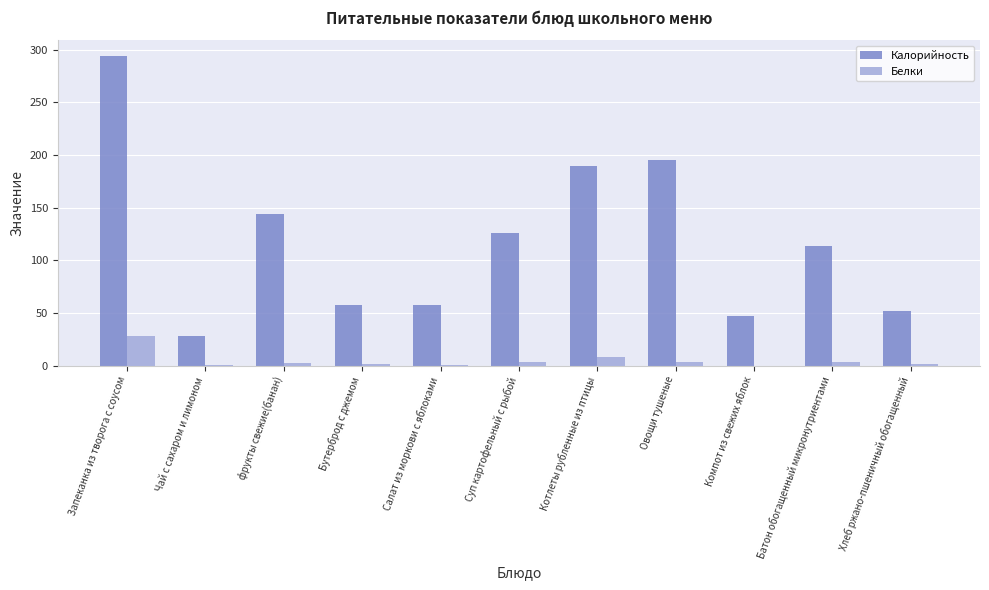

At which label is Белки closest to 13?

Котлеты рубленные из птицы